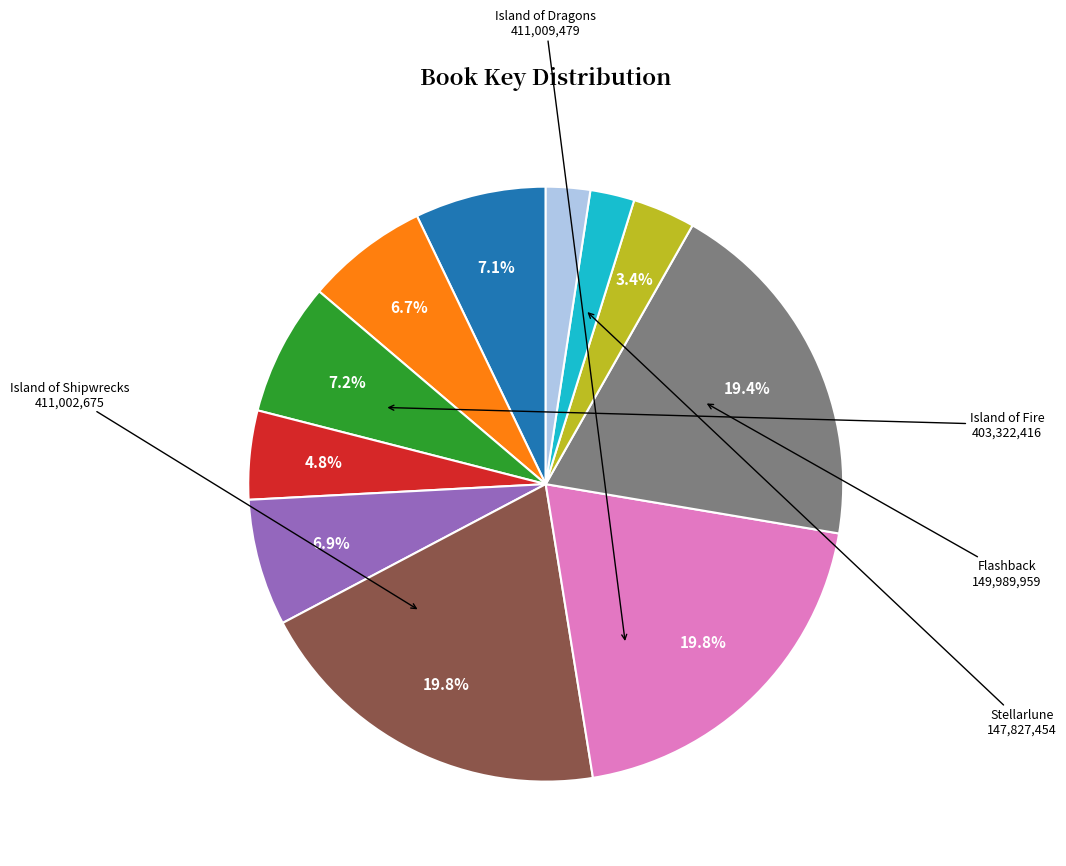

Does any single category account for the majority?

No